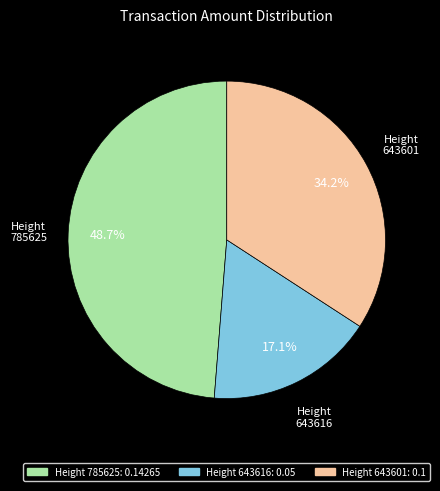

Is there a majority slice in this chart?

No